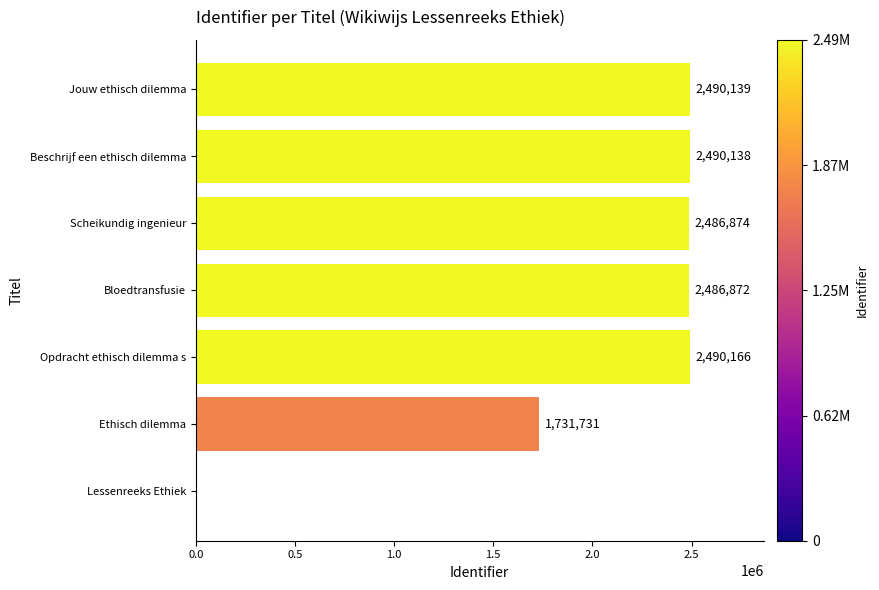

Reading bottom to top, transcribe all the data shown in this chart.

Lessenreeks Ethiek=0	Ethisch dilemma=1731731	Opdracht ethisch dilemma s=2490166	Bloedtransfusie=2486872	Scheikundig ingenieur=2486874	Beschrijf een ethisch dilemma=2490138	Jouw ethisch dilemma=2490139